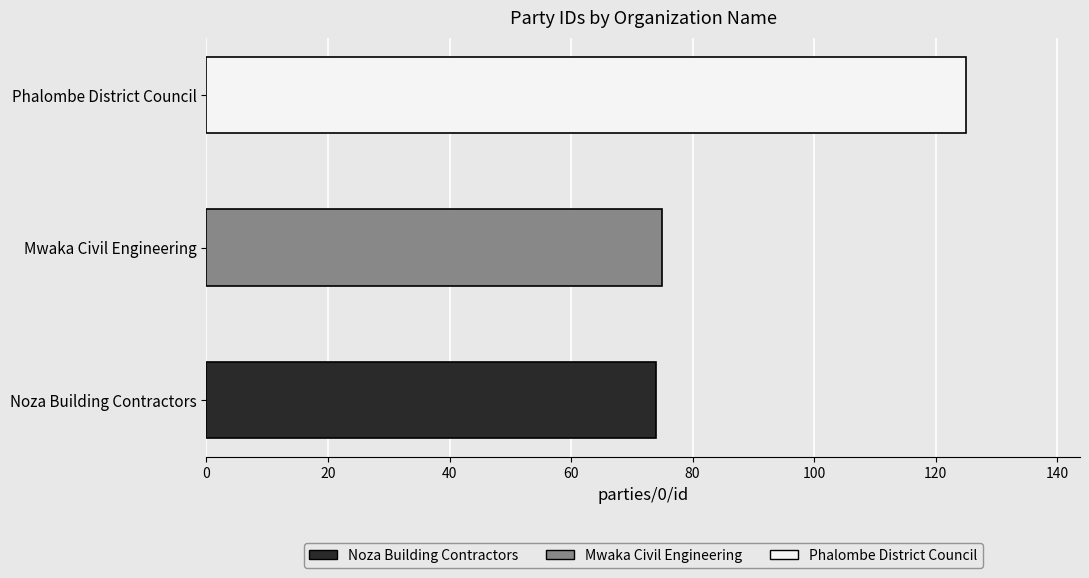

What is the ratio of the value at Phalombe District Council to the value at Mwaka Civil Engineering?

1.7